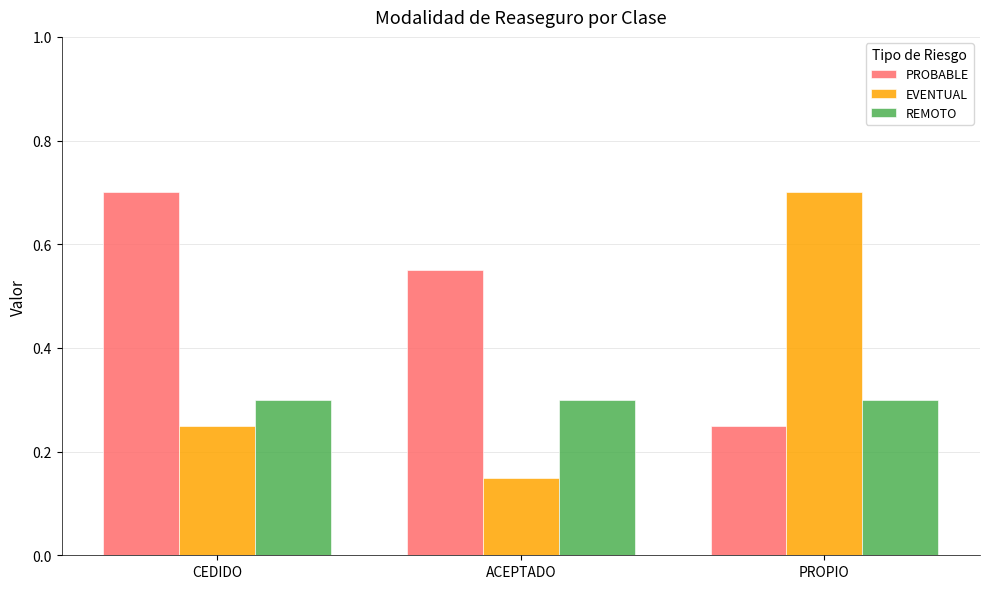

At which category does the chart reach its minimum across all series?

ACEPTADO